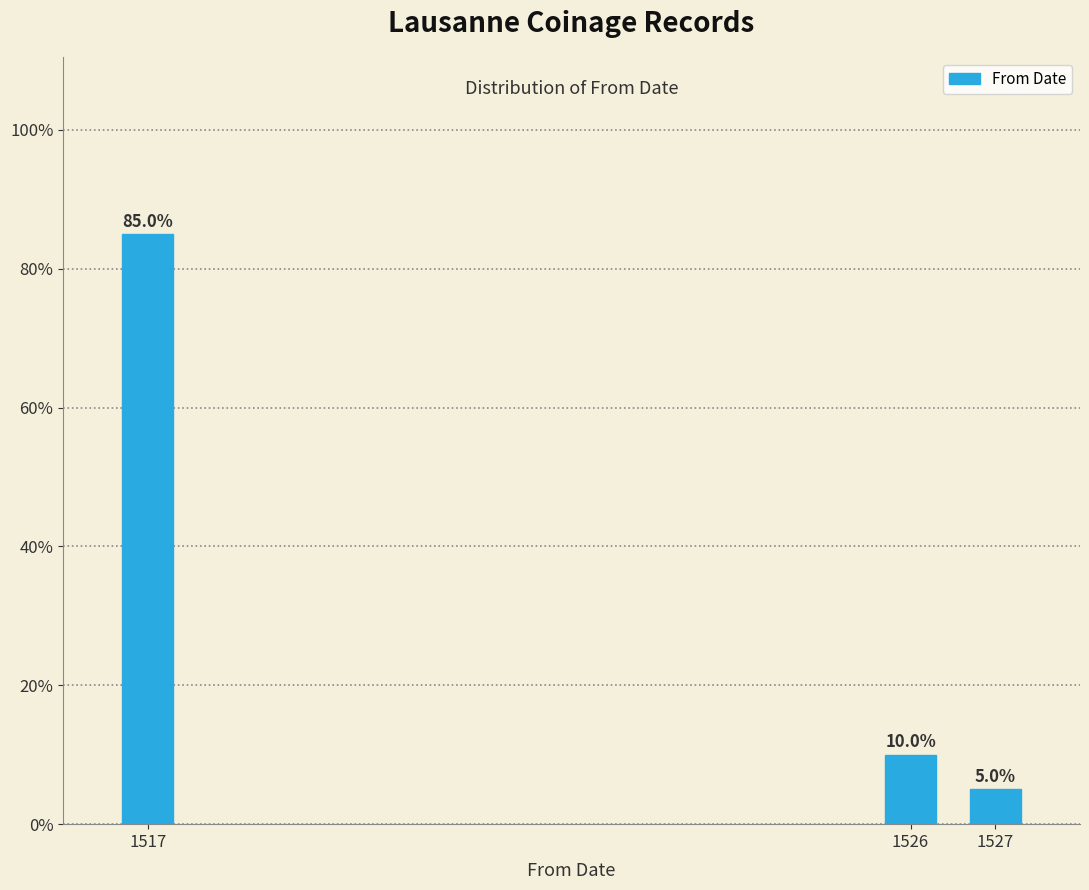

Reading left to right, transcribe all the data shown in this chart.

85	10	5